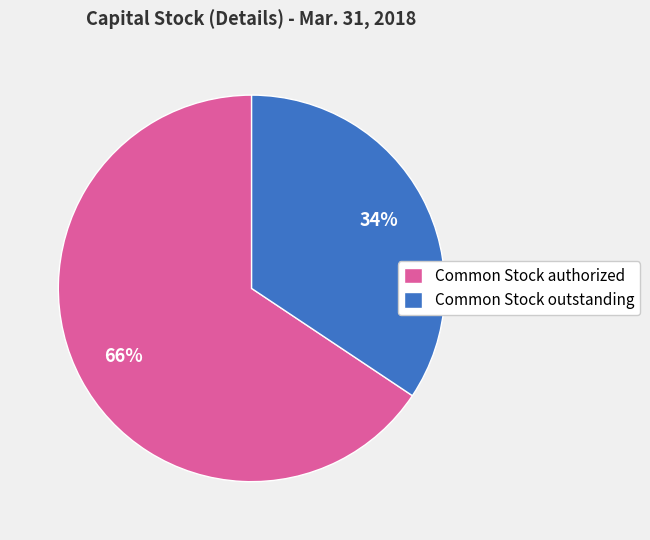

How many segments does this pie chart have?

2